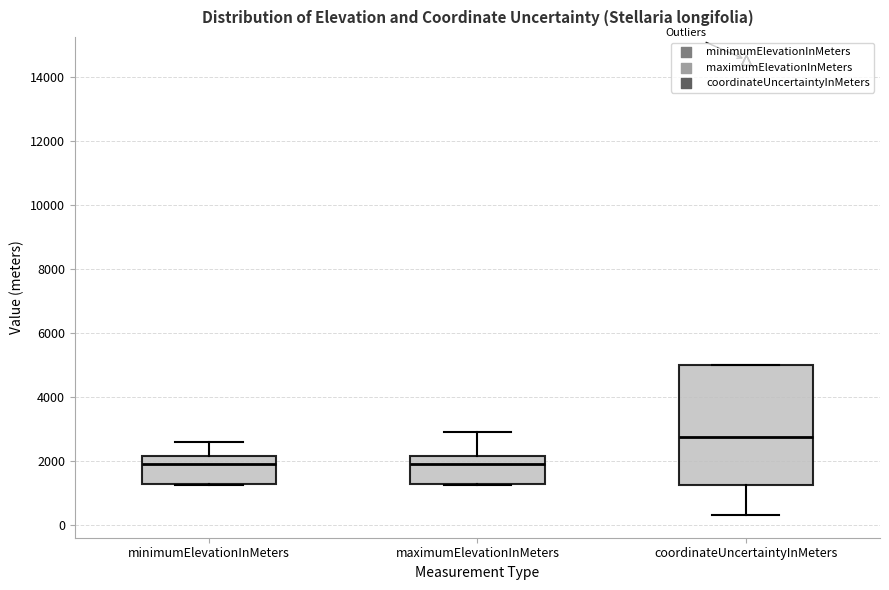

Reading left to right, transcribe this box plot: for each box, give where its median line is, the range the box spans, and where its two whiskers end, as read against the y-axis. The values are not printed on the chart, so give them approximately, as read against the axis.

minimumElevationInMeters: median 2000, box 1200 to 2200, whiskers 1200 to 2600
maximumElevationInMeters: median 2000, box 1200 to 2200, whiskers 1200 to 2800
coordinateUncertaintyInMeters: median 2800, box 1200 to 5000, whiskers 400 to 5000